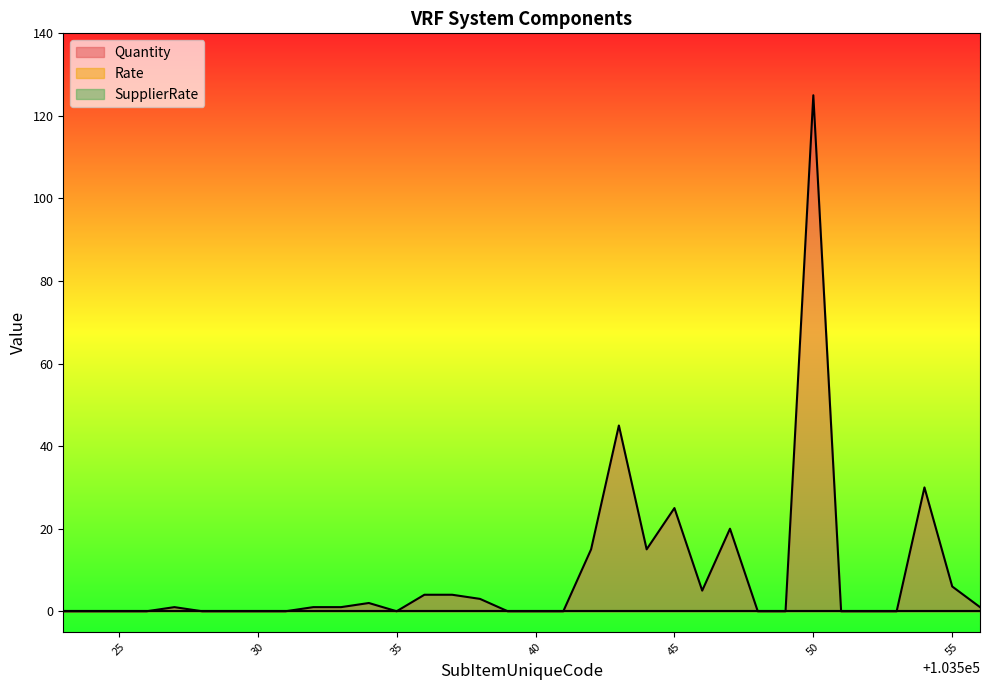

Which series has the widest spread of values?

Quantity